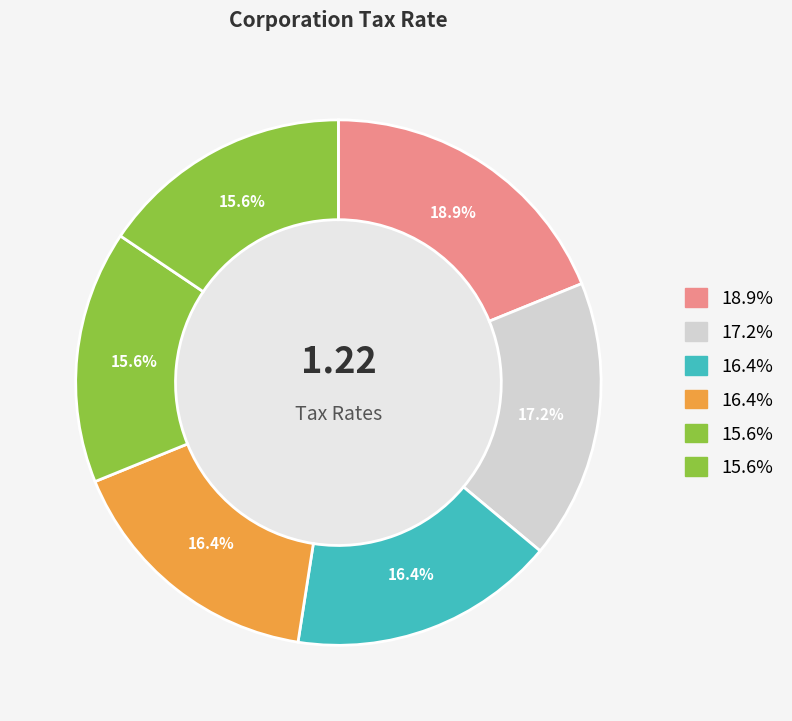

How many slices are in this pie chart?

6